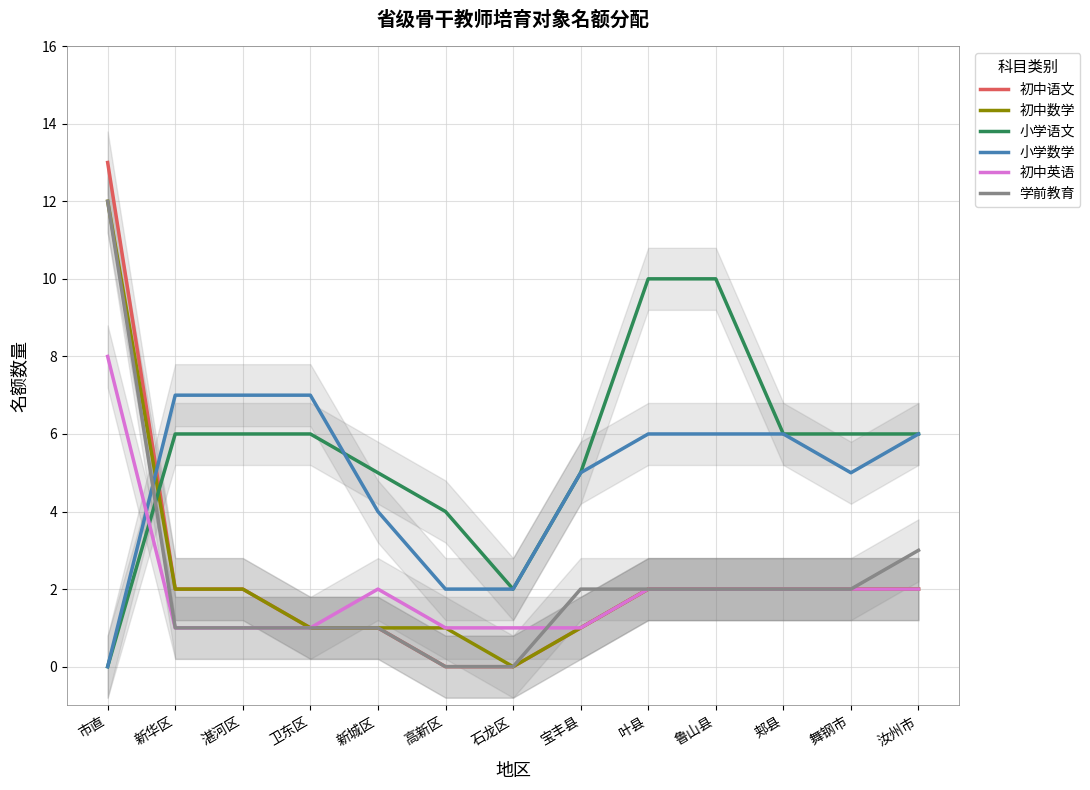

Which has a higher value, 郏县 or 新城区?

郏县